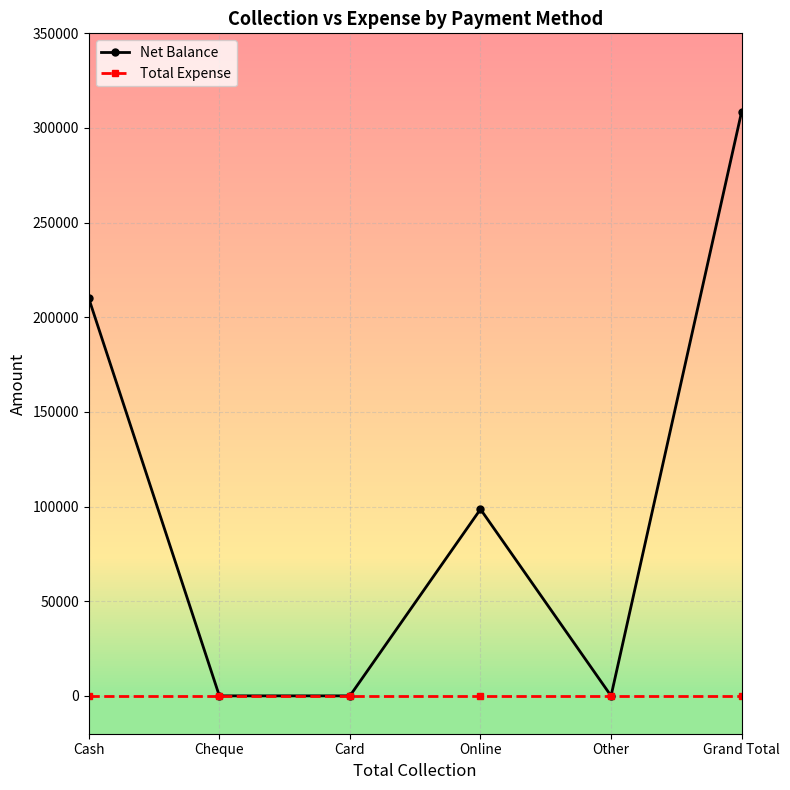

What is the highest value of the Net Balance series?

308600